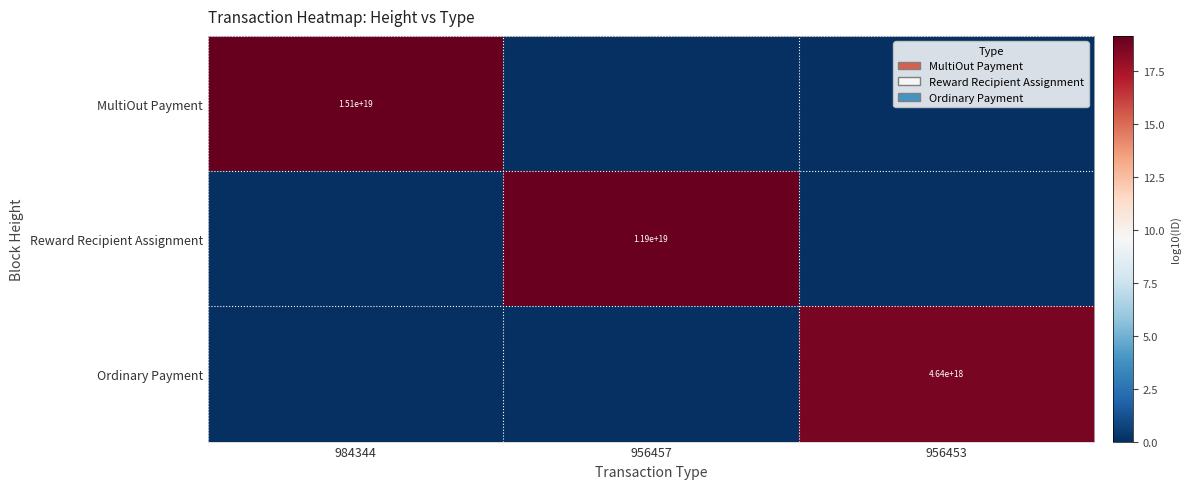

The Ordinary Payment series shows 7194486669365859328 at 956453. True or false?

False